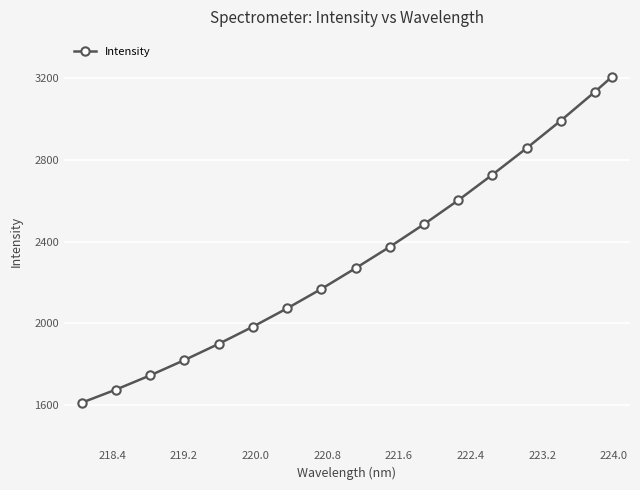

What is the smallest value displayed?

1612.9